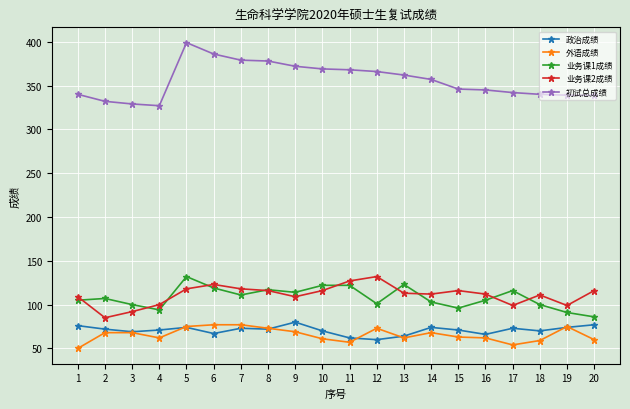

Which label corresponds to the smallest value in the chart?

1